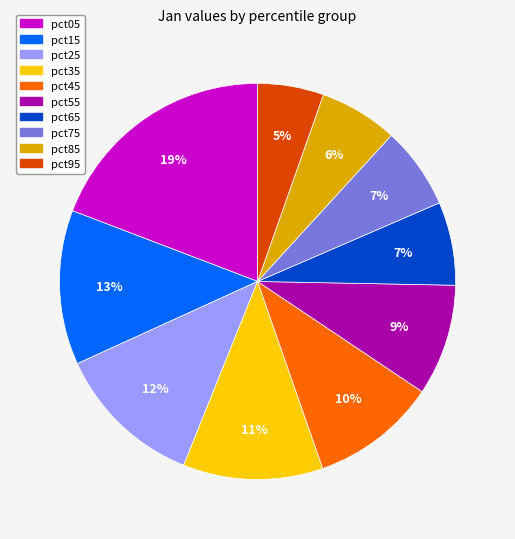

The pct55 slice represents 1% of the pie. True or false?

False